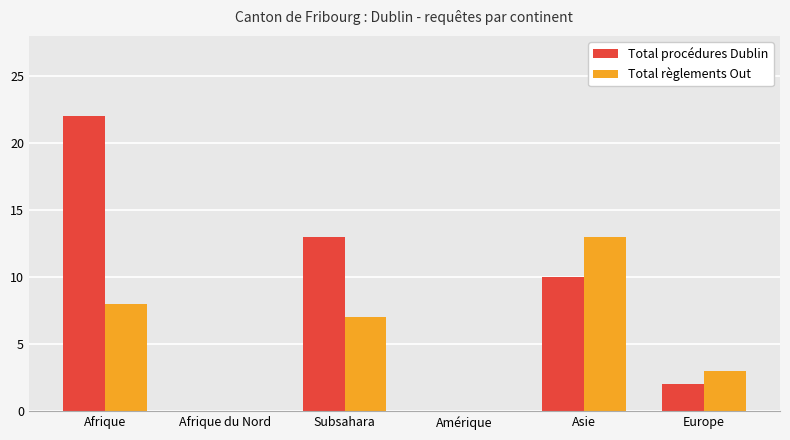

Which series changed the most between Amérique and Asie?

Total règlements Out